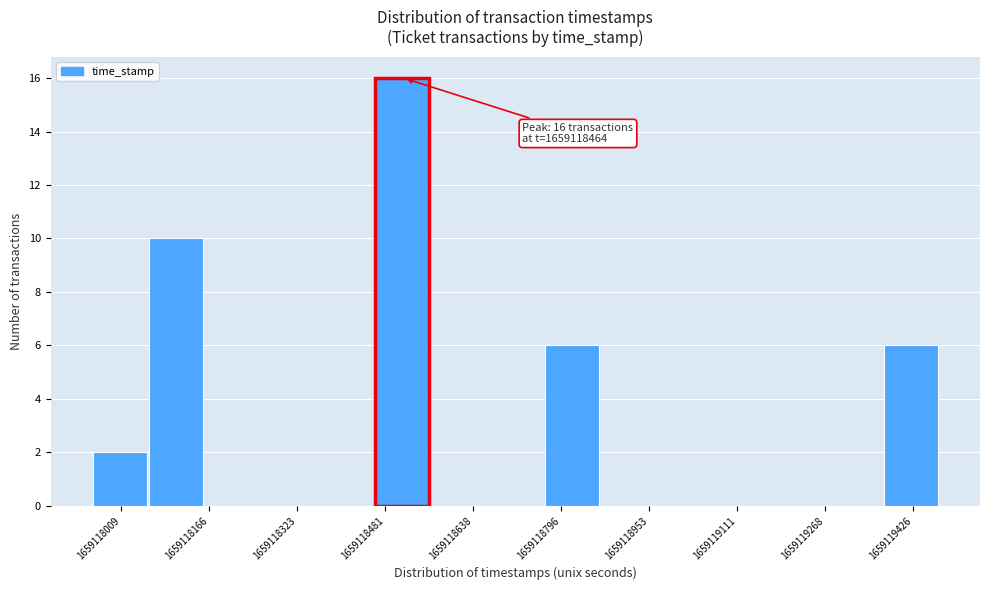

Over which range of the x-axis is the bar tallest?

1659118460 to 1659118560